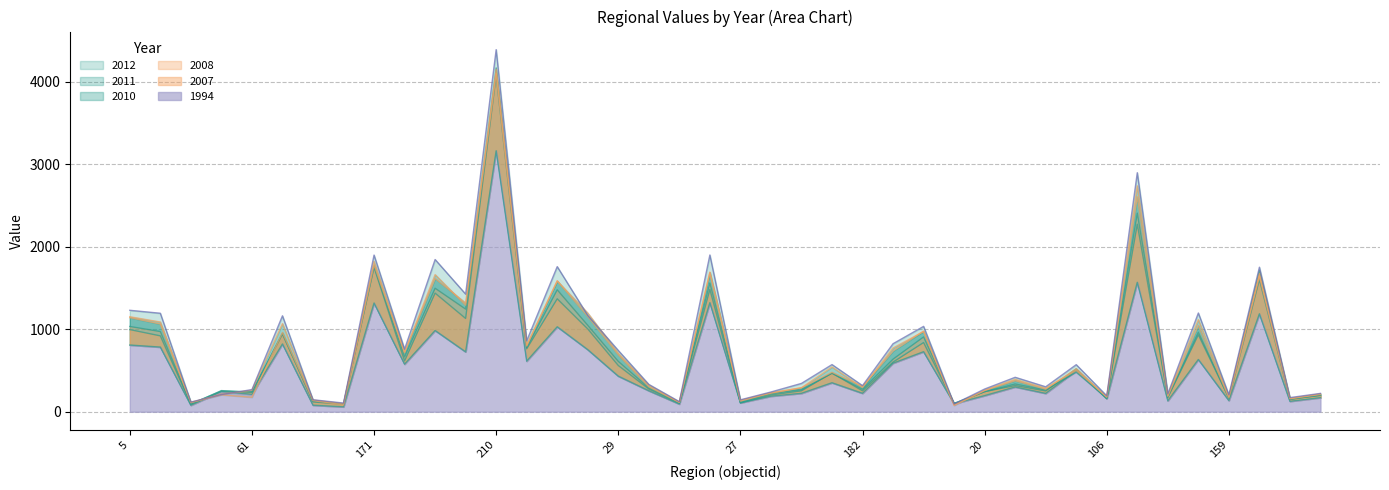

Rank the series by their maximum value, from lowest to highest.

1994, 2007, 2011, 2010, 2008, 2012